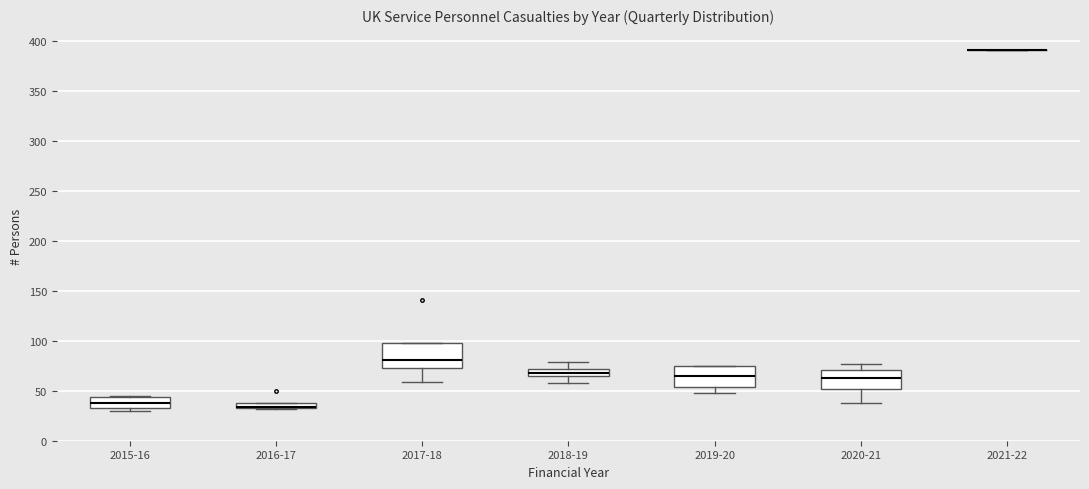

Where is the lower edge of the box for 2019-20 on the y-axis? The values are not printed on the chart, so give them approximately, as read against the axis.

55